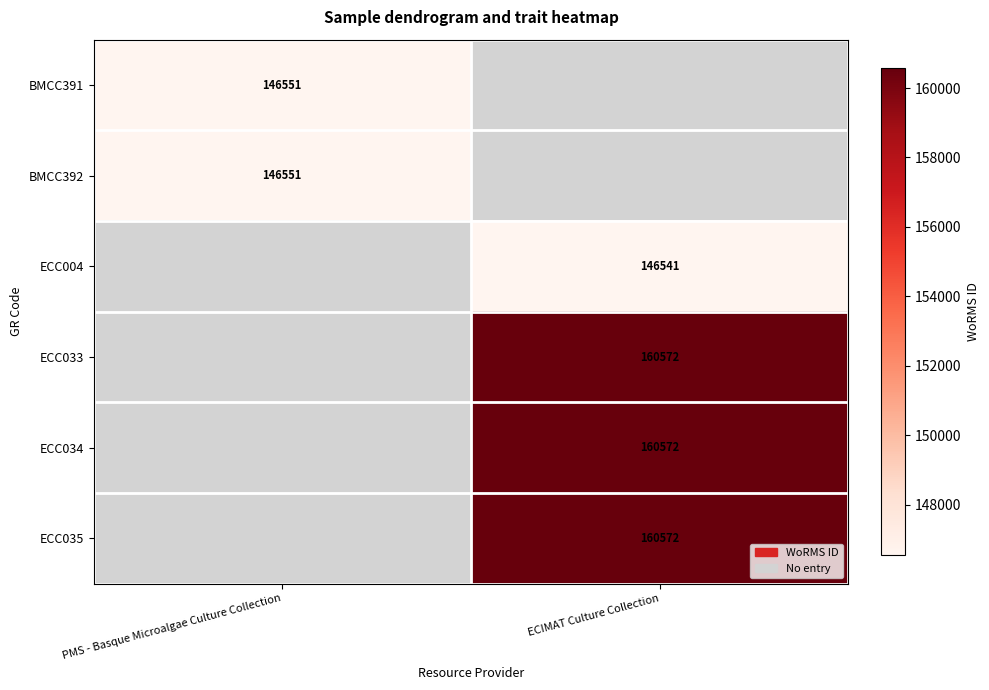

True or false: ECC033 has a value of 160572 at ECIMAT Culture Collection.

True